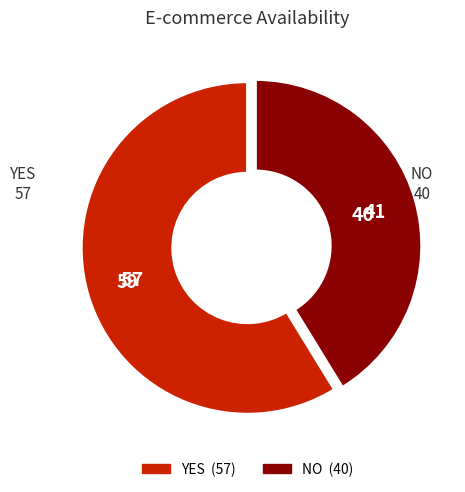

What is the ratio of the value at YES to the value at NO?

1.4